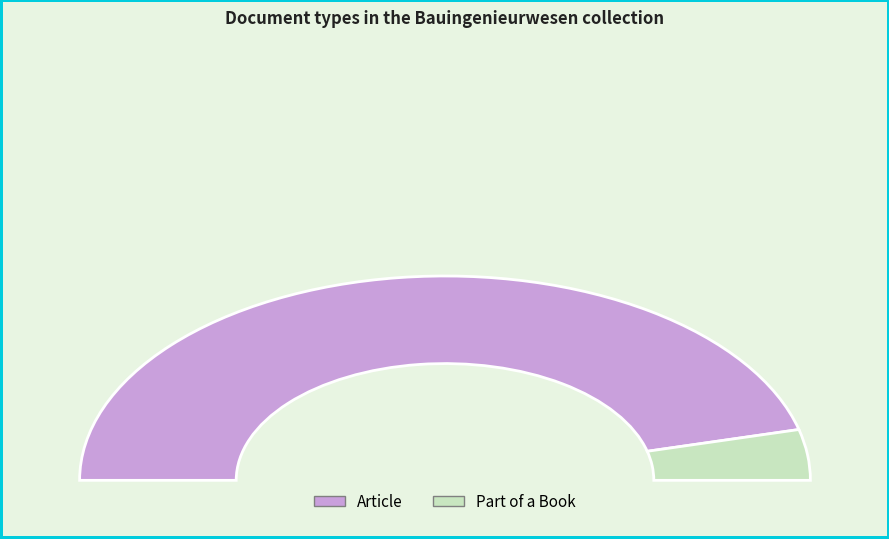

Rank the categories by value from lowest to highest.

Part of a Book, Article